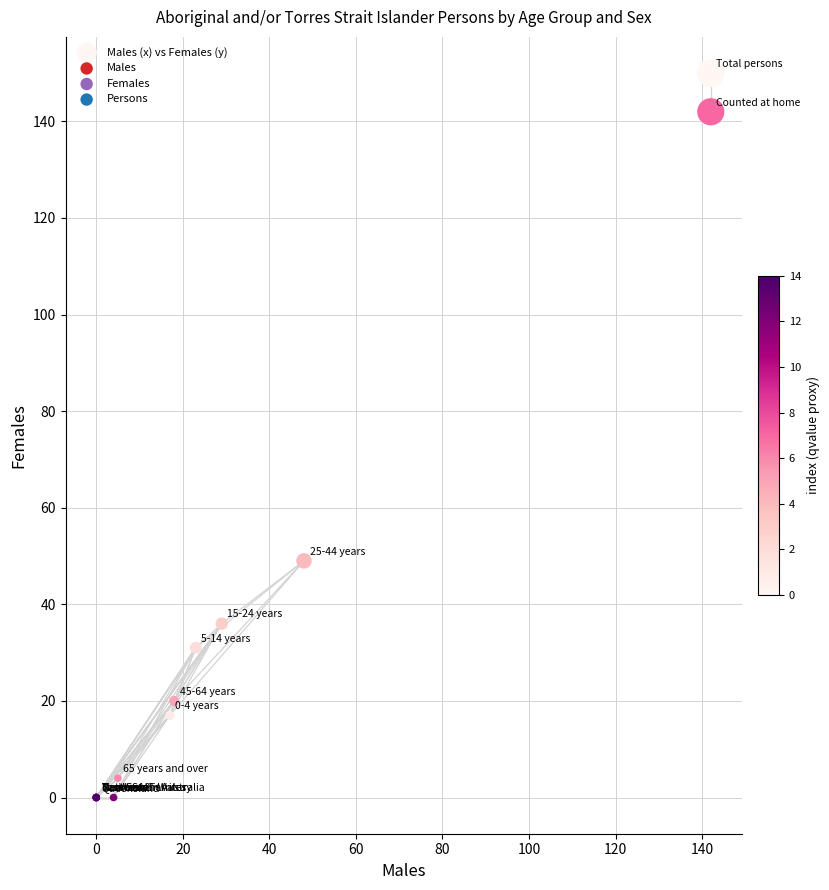

What Y value in the scatter plot is closest to 75?

49